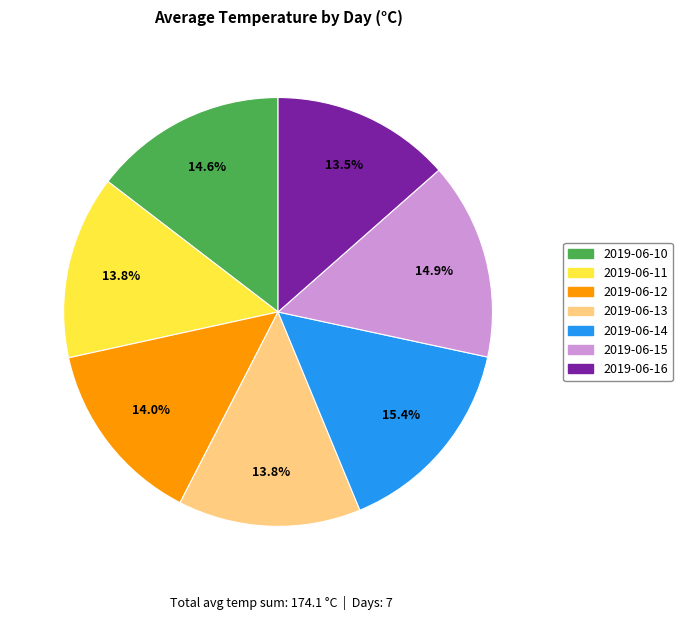

What portion of the pie excludes 2019-06-11?

86.2%